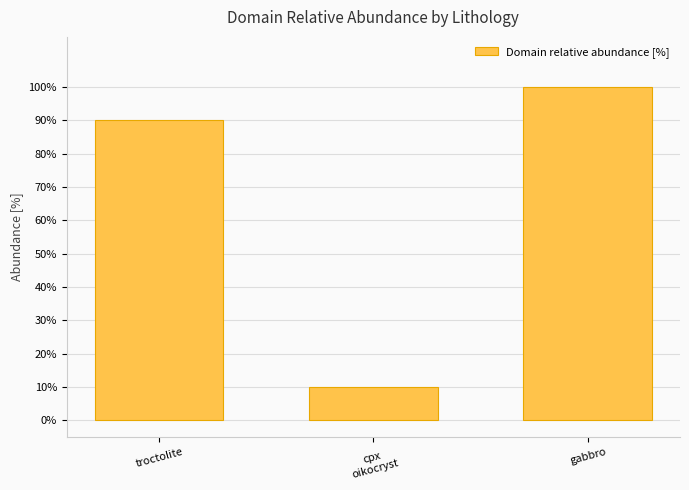

At which label is the value closest to 55?

troctolite